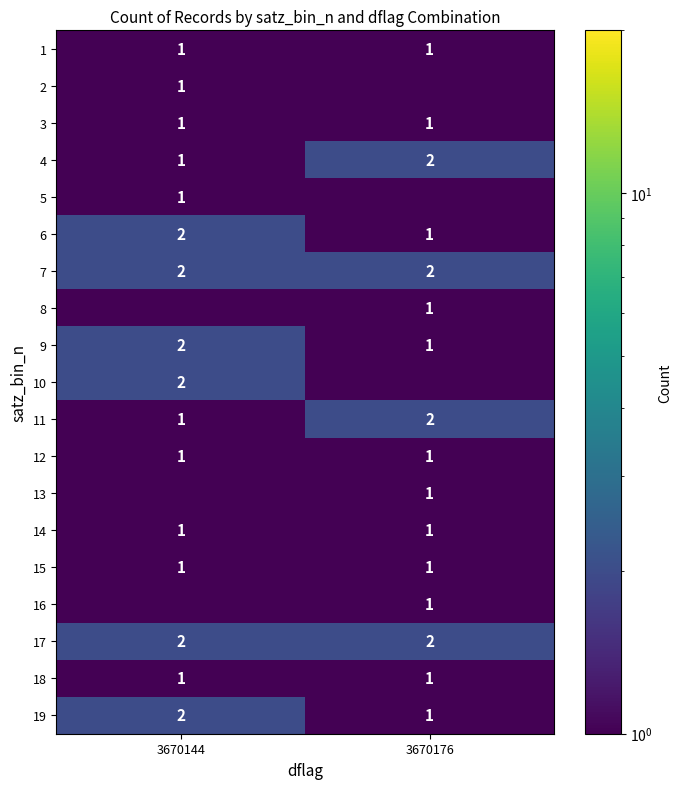

The value of 14 at 3670176 is 1.0. True or false?

True